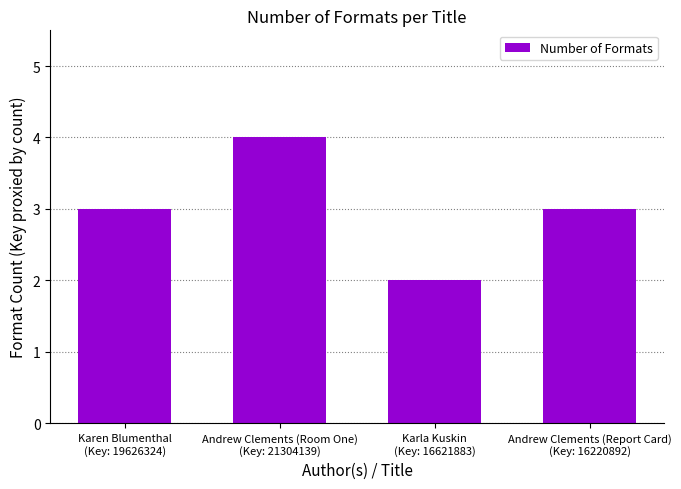

How many bars are there in total?

4